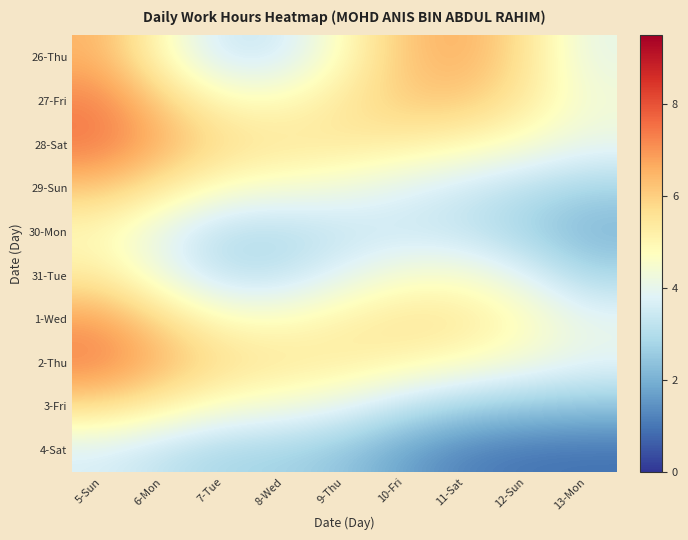

At 5-Sun, list the series in order from smallest to largest.

4-Sat, 30-Mon, 31-Tue, 3-Fri, 29-Sun, 26-Thu, 1-Wed, 27-Fri, 2-Thu, 28-Sat